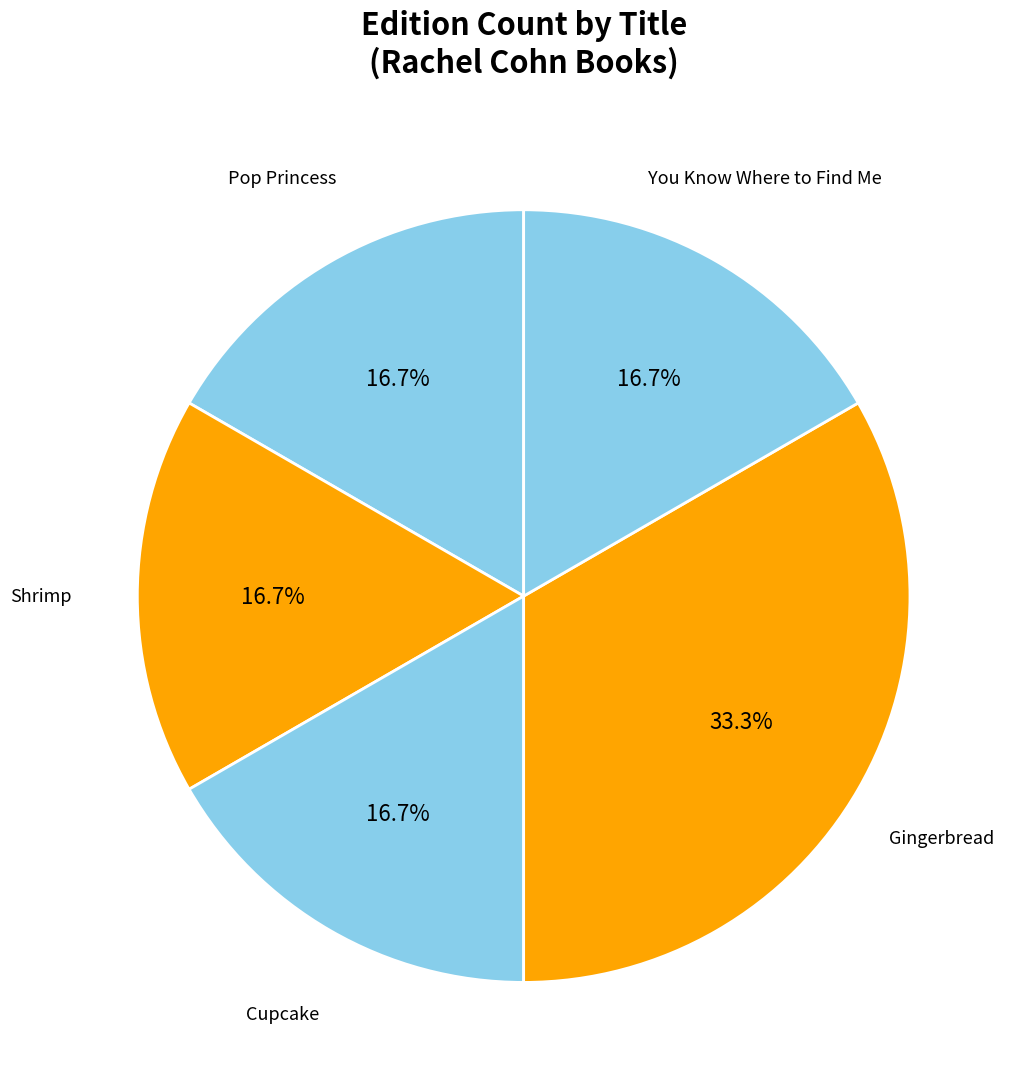

How many segments does this pie chart have?

5